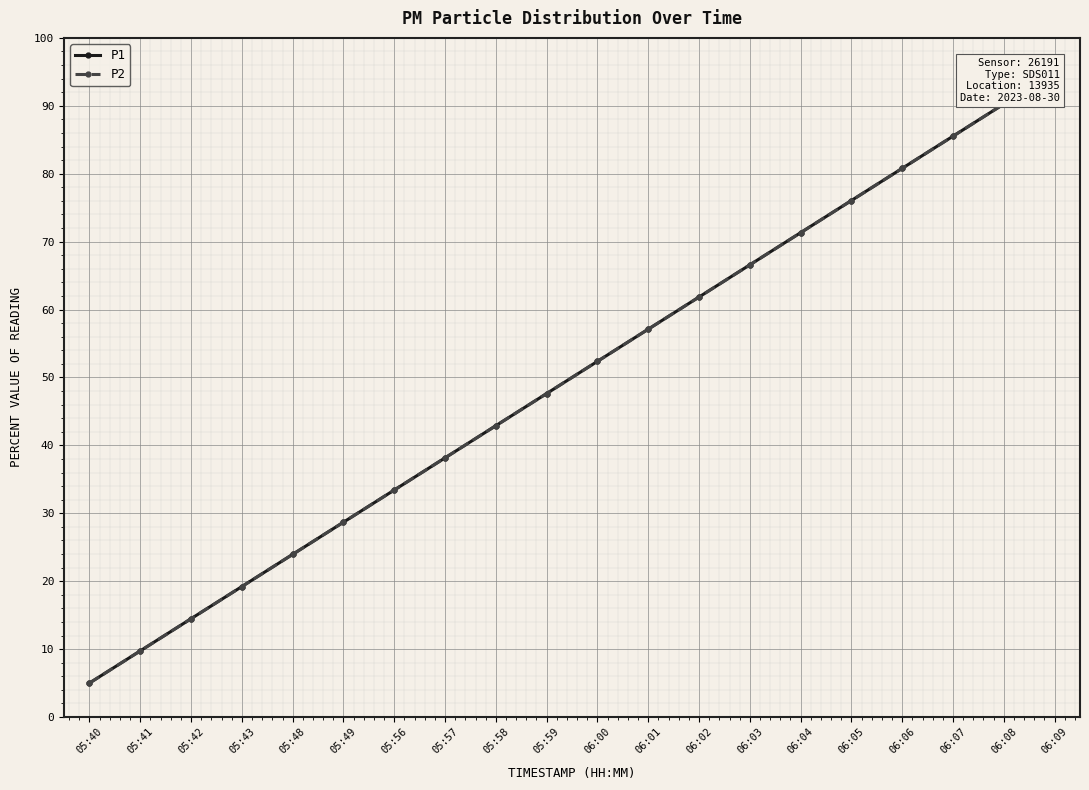

Which series has the widest spread of values?

P1